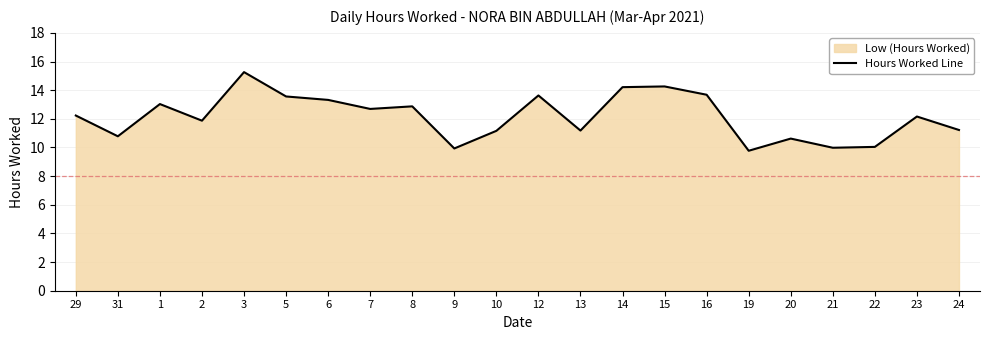

What is the smallest value displayed?

9.8